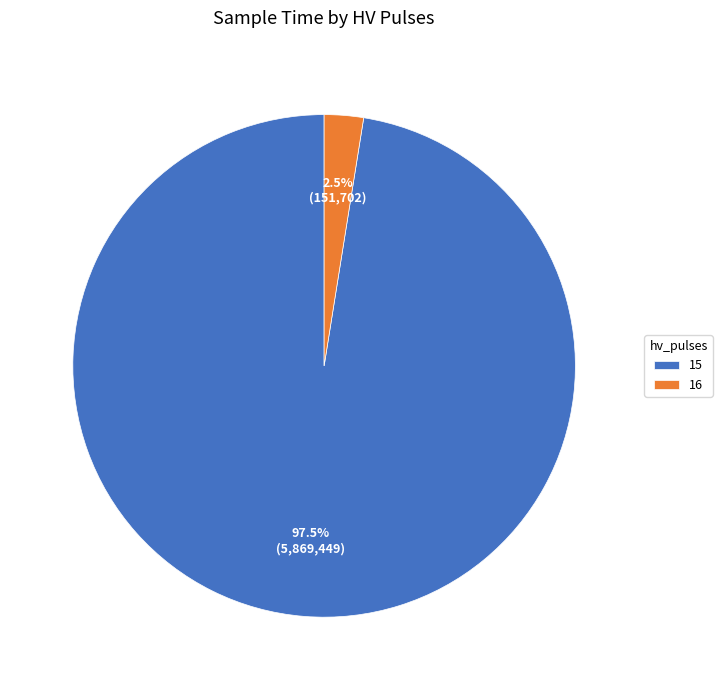

How many segments does this pie chart have?

2